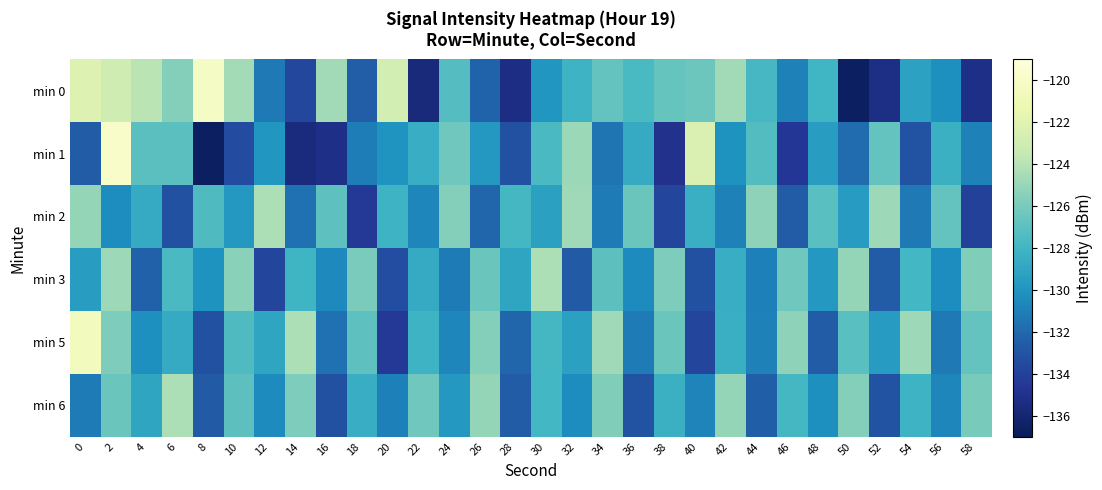

Which series has the largest total across all categories?

min 0